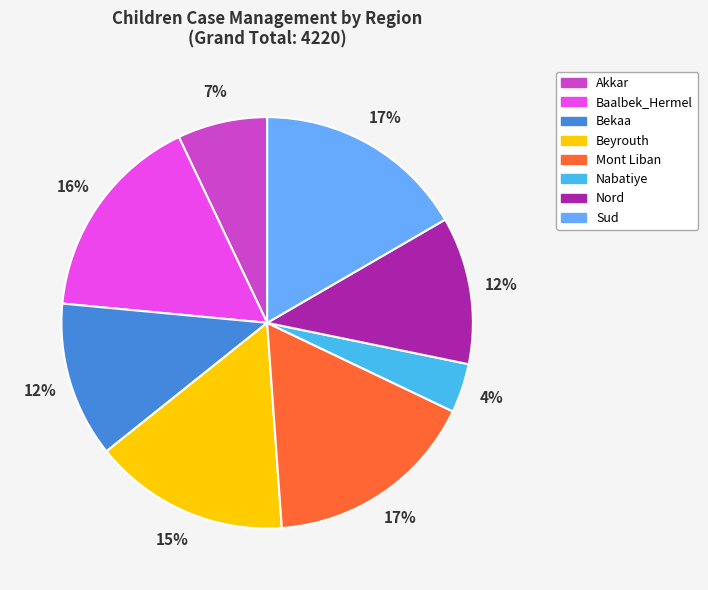

Which slice is the smallest?

Nabatiye